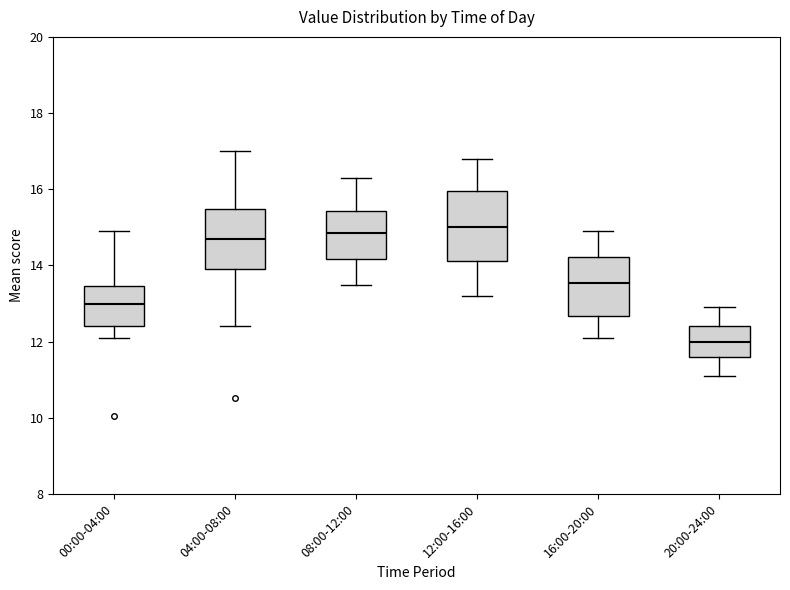

Comparing the boxes themselves (not the whiskers), which one is the tallest?

12:00-16:00